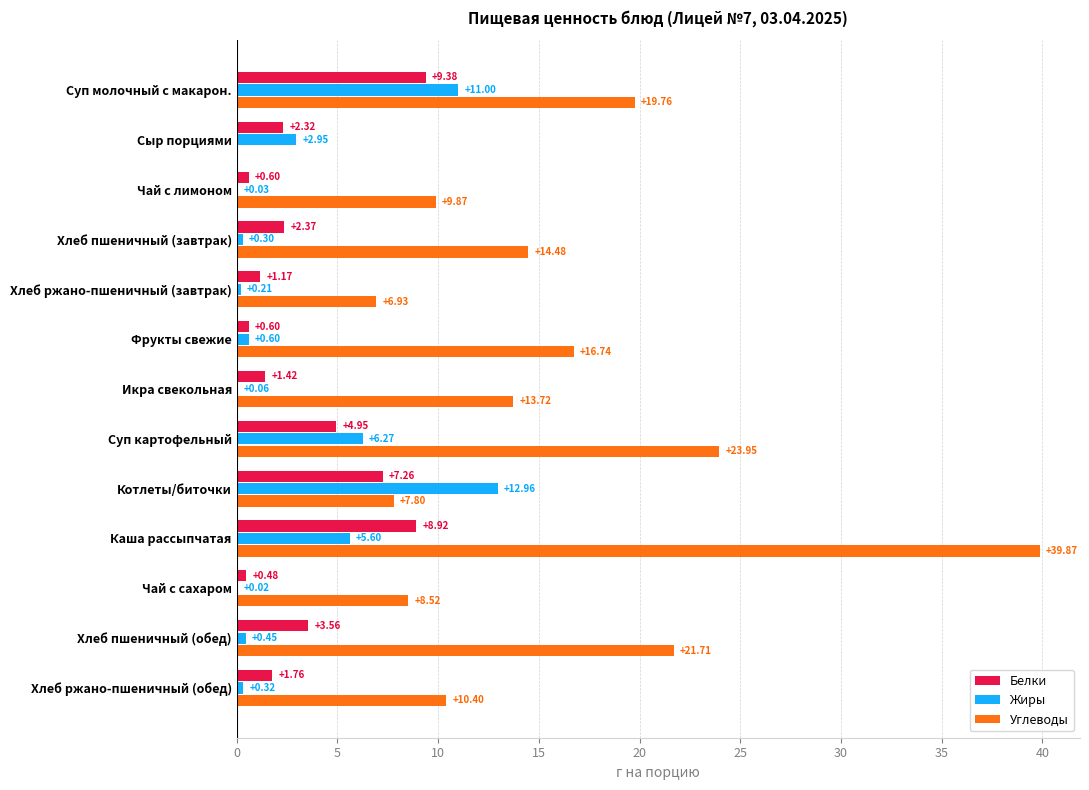

What is the sum of all Углеводы values?

193.8